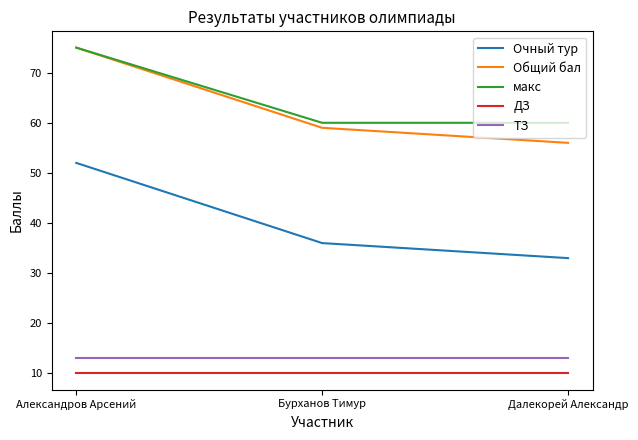

Where is Общий бал nearest to the value 65?

Бурханов Тимур